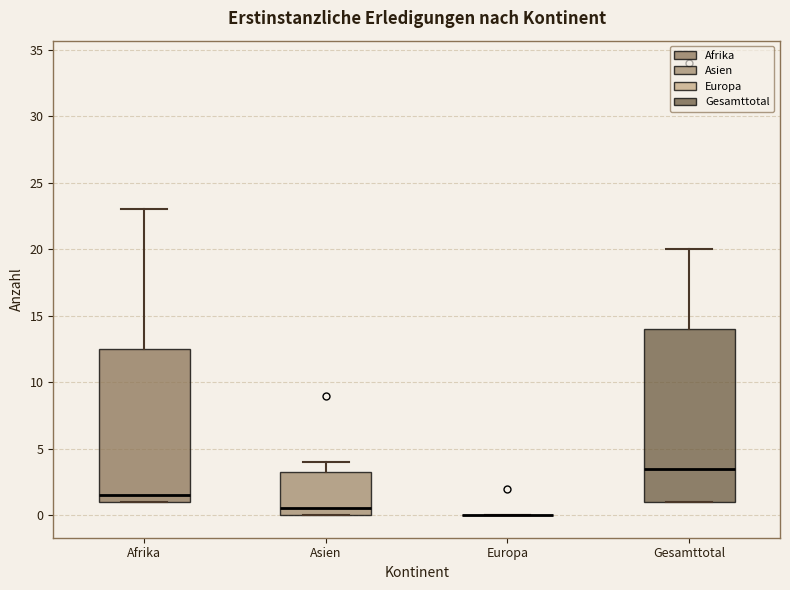

Which box is the tallest, from its lower edge to its upper edge?

Gesamttotal